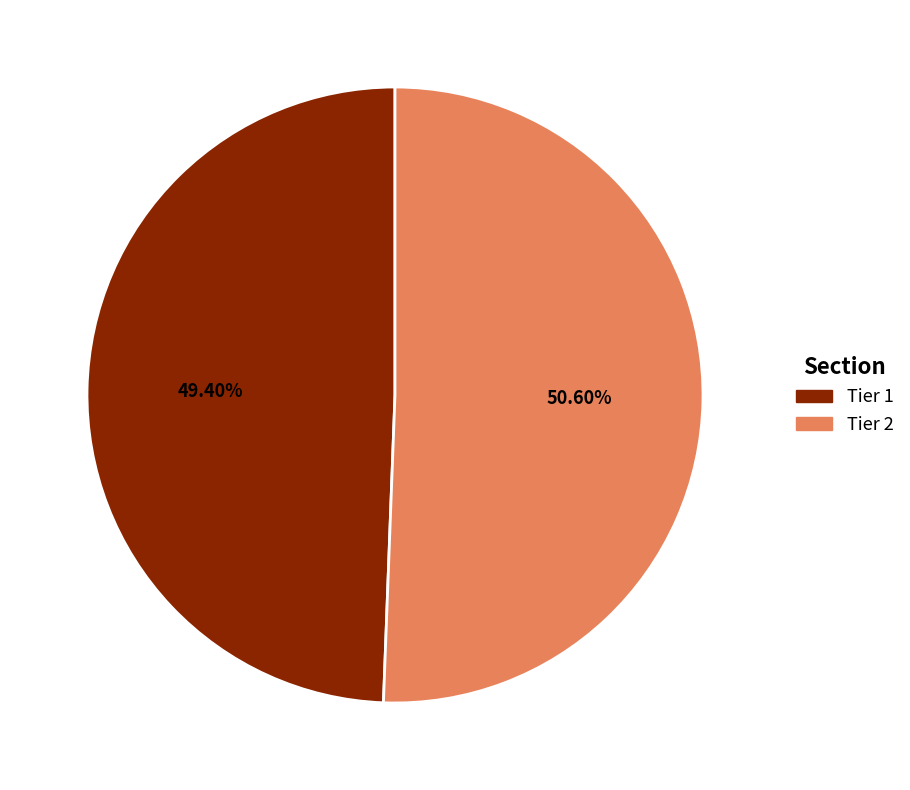

Count the number of slices in the pie.

2